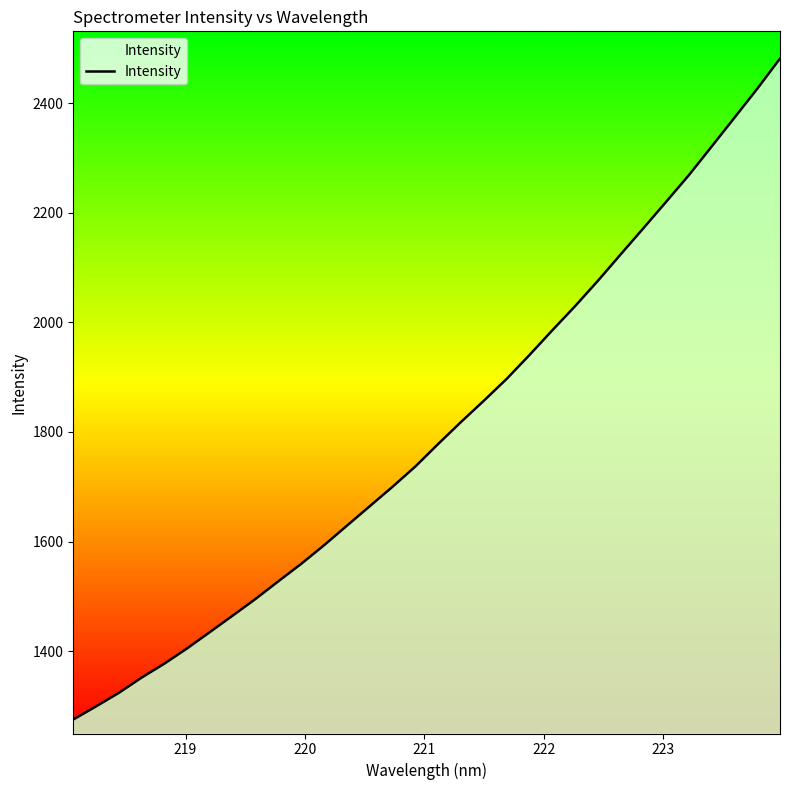

What is the difference between the maximum and minimum values?

1207.0